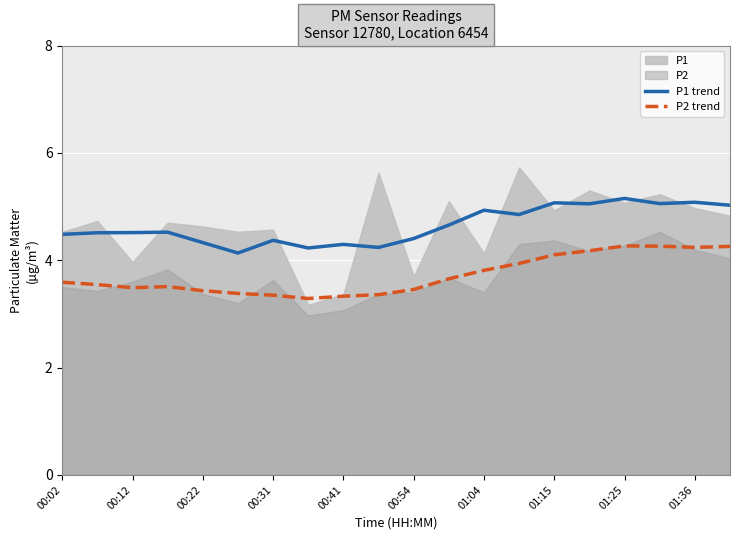

What is the lowest value of the P1 trend series?

4.1